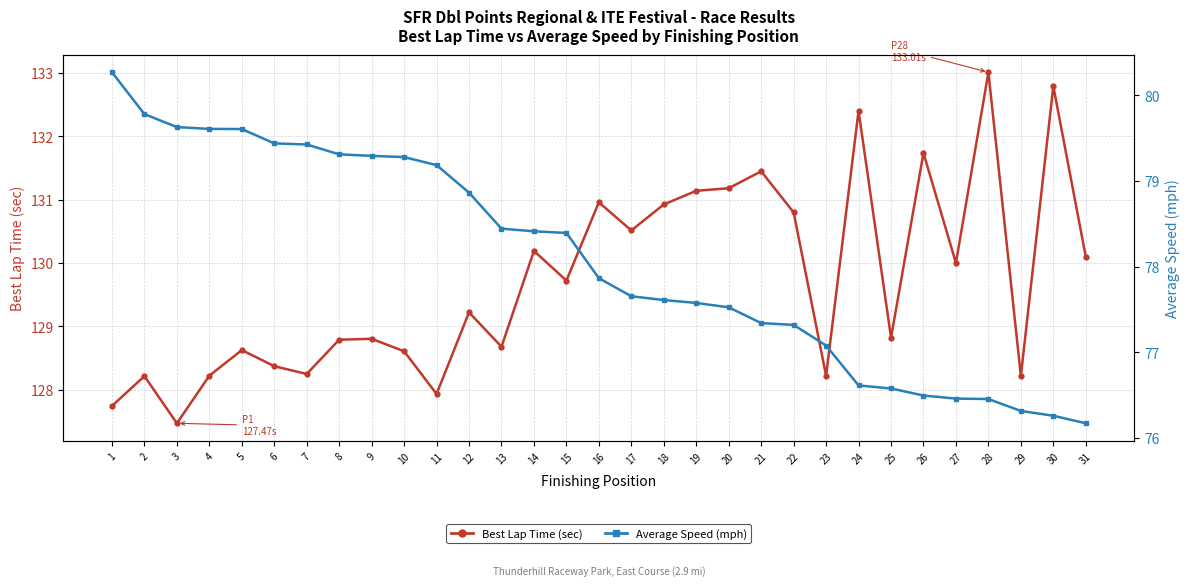

Rank the series at 27 from lowest to highest value.

Average Speed (mph), Best Lap Time (sec)